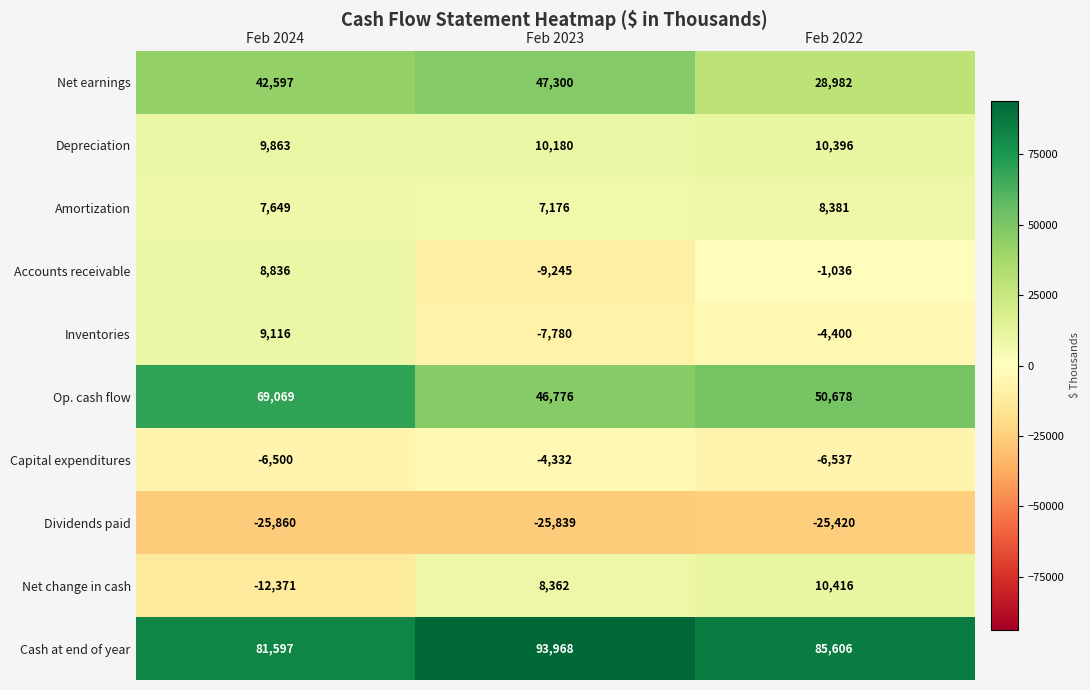

True or false: Net earnings has a value of 28982 at Feb 2022.

True